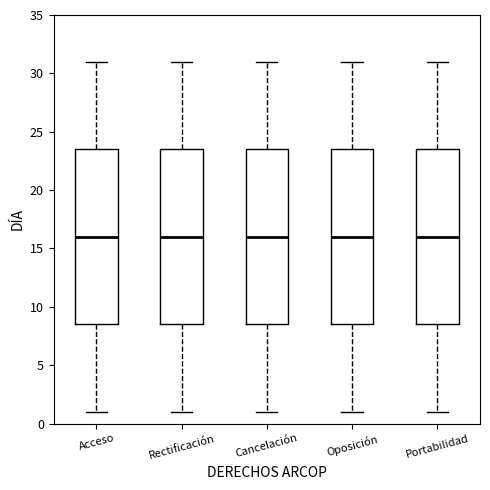

Where does the median line of the box for Oposición sit on the y-axis? The values are not printed on the chart, so give them approximately, as read against the axis.

16.0